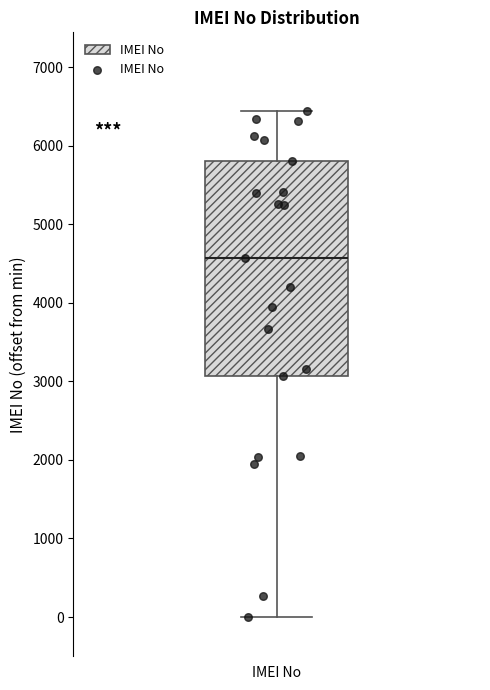

Transcribe this box plot: give where the median line is, the range the box spans, and where the two whiskers end, as read against the y-axis. The values are not printed on the chart, so give them approximately, as read against the axis.

median 4600, box 3100 to 5800, whiskers 0 to 6400